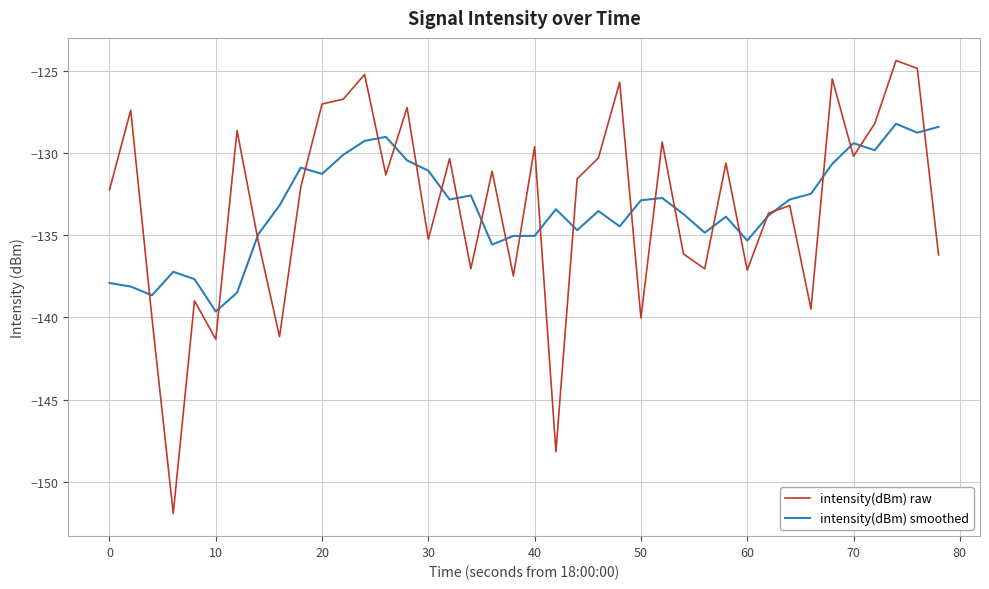

What is the greatest value displayed?

-124.4